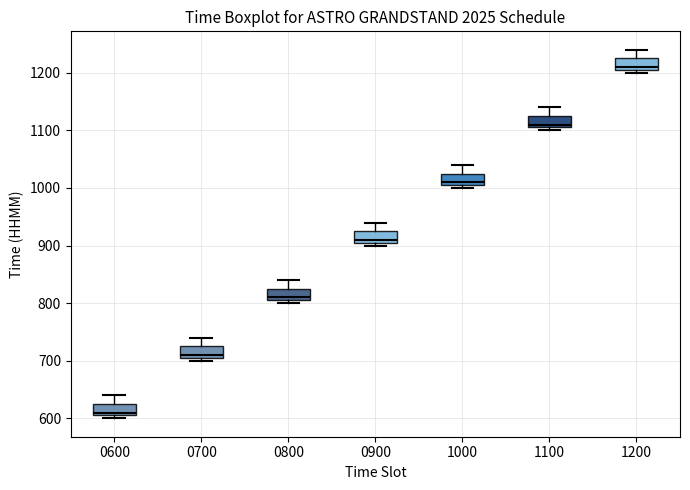

Reading left to right, transcribe this box plot: for each box, give where its median line is, the range the box spans, and where its two whiskers end, as read against the y-axis. The values are not printed on the chart, so give them approximately, as read against the axis.

0600: median 610 (just above the box's lower edge), box 610 to 630, whiskers 600 to 640
0700: median 710 (just above the box's lower edge), box 710 to 730, whiskers 700 to 740
0800: median 810 (just above the box's lower edge), box 810 to 830, whiskers 800 to 840
0900: median 910 (just above the box's lower edge), box 910 to 930, whiskers 900 to 940
1000: median 1010 (just above the box's lower edge), box 1010 to 1030, whiskers 1000 to 1040
1100: median 1110 (just above the box's lower edge), box 1110 to 1130, whiskers 1100 to 1140
1200: median 1210 (just above the box's lower edge), box 1210 to 1230, whiskers 1200 to 1240